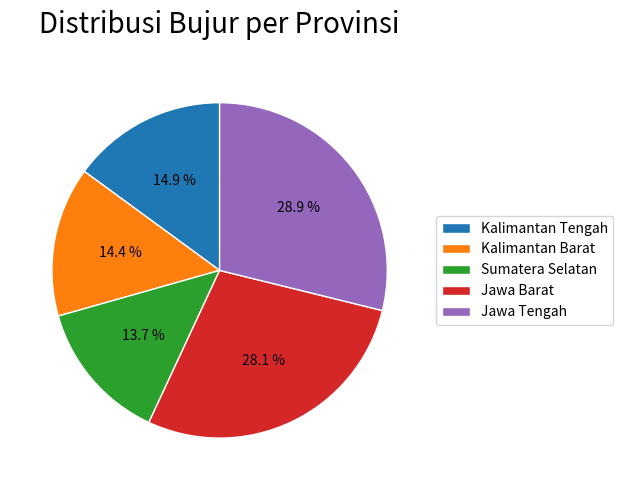

To the nearest percent, what percentage of the pie is Sumatera Selatan?

14%